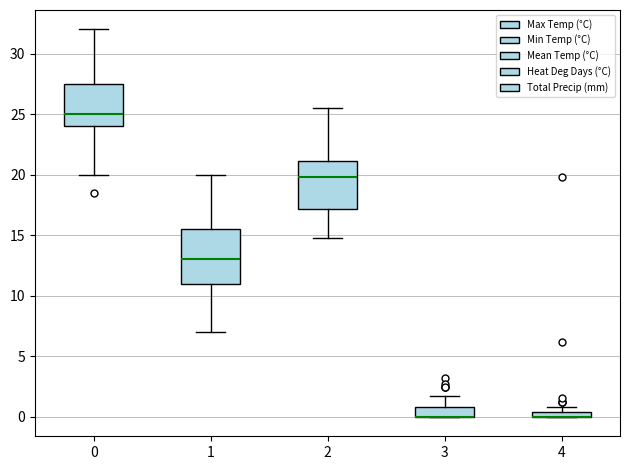

Comparing the boxes themselves (not the whiskers), which one is the tallest?

1